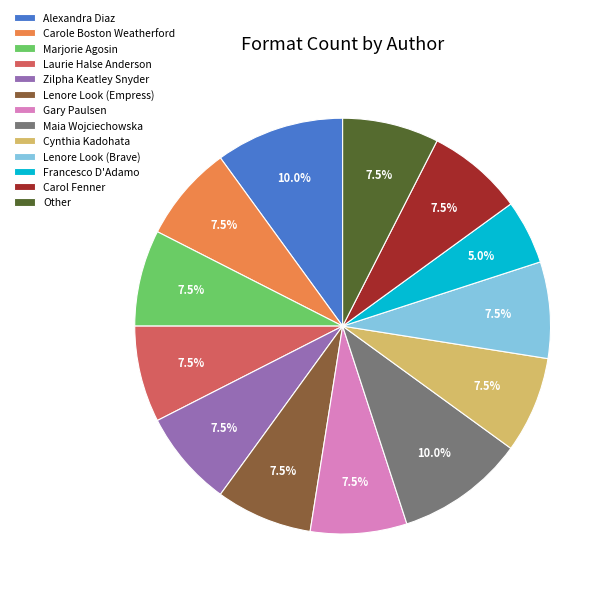

Is it true that Zilpha Keatley Snyder is 14% of the pie?

False